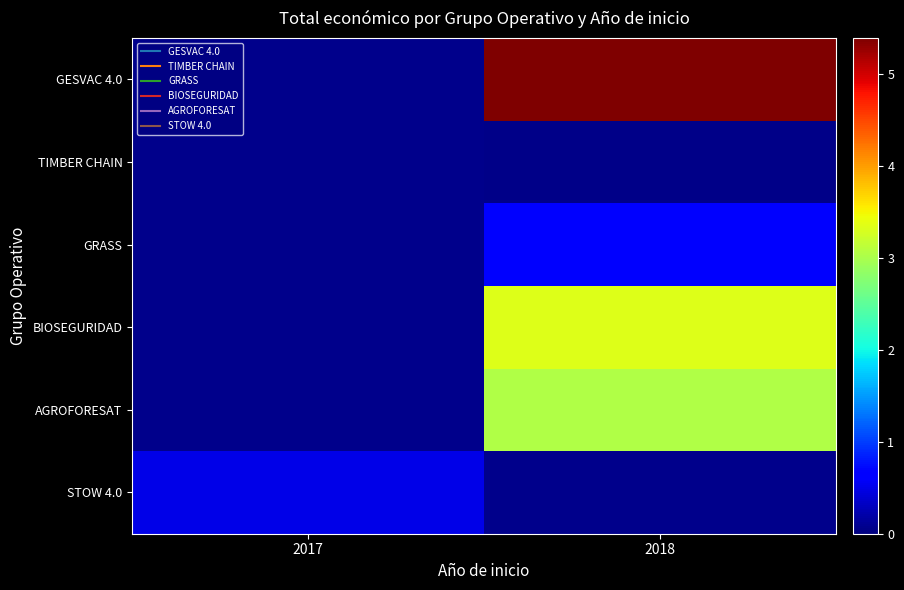

What is the spread (max minus min) of values at 2018?

5331918.0